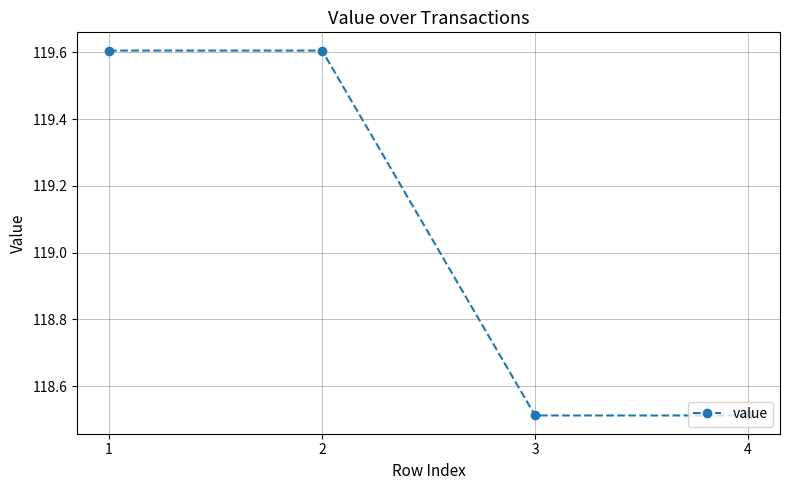

The chart shows a value of 36.3 at 3. True or false?

False